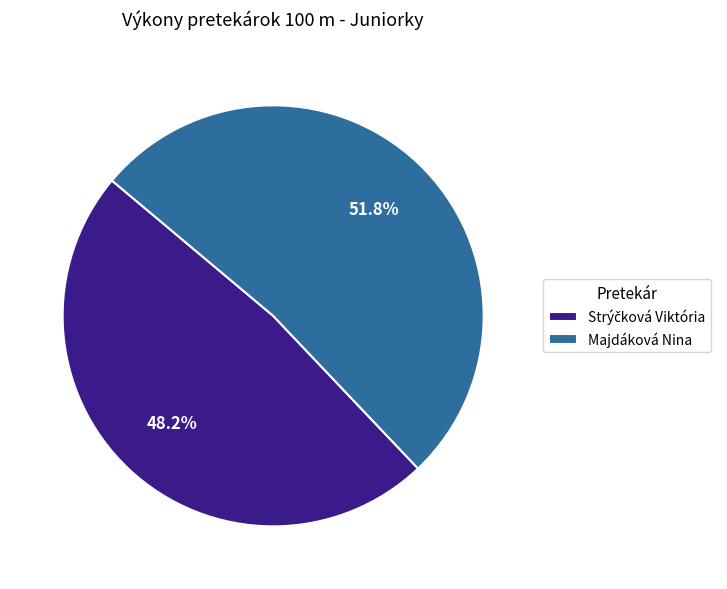

Does any single category account for the majority?

Yes